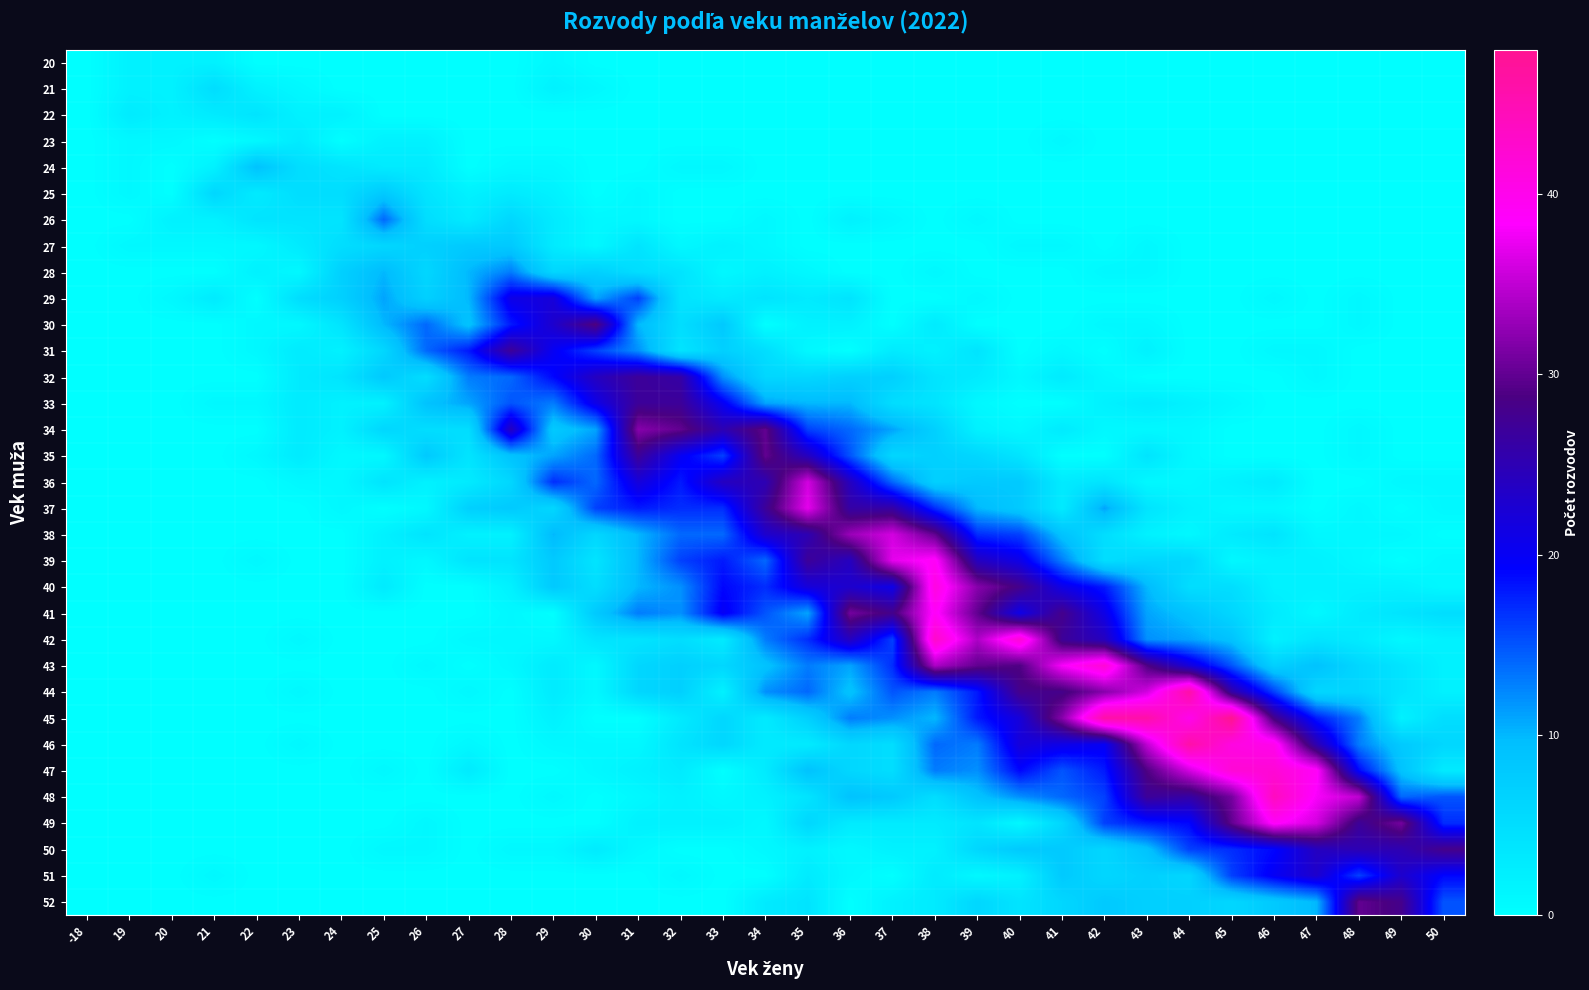

Reading left to right, what are all the values shown in this chart?

20: -18=0	19=2	20=2	21=2	22=0	23=0	24=0	25=0	26=0	27=0	28=0	29=1	30=0	31=0	32=0	33=0	34=0	35=0	36=0	37=0	38=0	39=0	40=0	41=0	42=0	43=0	44=0	45=0	46=0	47=0	48=0	49=0	50=0
21: -18=0	19=2	20=2	21=5	22=2	23=1	24=0	25=0	26=0	27=0	28=0	29=2	30=1	31=0	32=0	33=0	34=0	35=0	36=0	37=0	38=0	39=0	40=0	41=0	42=0	43=0	44=0	45=0	46=0	47=0	48=0	49=0	50=0
22: -18=0	19=3	20=2	21=3	22=4	23=2	24=2	25=0	26=0	27=0	28=0	29=0	30=0	31=0	32=0	33=0	34=0	35=0	36=0	37=0	38=0	39=0	40=0	41=0	42=0	43=0	44=0	45=0	46=0	47=0	48=0	49=0	50=0
23: -18=0	19=1	20=1	21=0	22=1	23=3	24=0	25=2	26=2	27=0	28=0	29=0	30=0	31=0	32=0	33=0	34=0	35=0	36=0	37=0	38=0	39=0	40=0	41=1	42=0	43=0	44=0	45=0	46=0	47=0	48=0	49=0	50=0
24: -18=0	19=1	20=0	21=2	22=9	23=5	24=4	25=3	26=3	27=0	28=1	29=1	30=0	31=0	32=1	33=1	34=0	35=0	36=0	37=0	38=0	39=0	40=0	41=0	42=0	43=0	44=0	45=0	46=0	47=0	48=0	49=0	50=0
25: -18=0	19=1	20=0	21=6	22=3	23=5	24=5	25=8	26=4	27=2	28=3	29=2	30=0	31=1	32=0	33=0	34=0	35=0	36=0	37=0	38=0	39=0	40=0	41=0	42=0	43=0	44=0	45=0	46=0	47=0	48=0	49=0	50=0
26: -18=0	19=0	20=2	21=2	22=4	23=4	24=4	25=14	26=5	27=3	28=6	29=3	30=1	31=1	32=0	33=0	34=1	35=0	36=2	37=1	38=0	39=1	40=0	41=0	42=0	43=0	44=0	45=0	46=0	47=0	48=0	49=0	50=0
27: -18=0	19=1	20=1	21=1	22=1	23=3	24=5	25=6	26=7	27=8	28=8	29=3	30=1	31=4	32=1	33=2	34=1	35=0	36=0	37=0	38=0	39=0	40=1	41=1	42=0	43=1	44=0	45=0	46=0	47=0	48=0	49=0	50=0
28: -18=0	19=0	20=0	21=0	22=2	23=1	24=7	25=10	26=6	27=10	28=13	29=6	30=7	31=5	32=4	33=1	34=2	35=1	36=0	37=0	38=1	39=0	40=0	41=0	42=1	43=1	44=0	45=0	46=0	47=0	48=0	49=0	50=0
29: -18=0	19=0	20=1	21=3	22=0	23=5	24=7	25=11	26=7	27=10	28=21	29=22	30=11	31=16	32=4	33=3	34=4	35=3	36=4	37=0	38=0	39=1	40=0	41=0	42=0	43=0	44=0	45=0	46=1	47=0	48=1	49=0	50=0
30: -18=0	19=0	20=0	21=0	22=1	23=1	24=4	25=10	26=14	27=9	28=18	29=23	30=29	31=10	32=5	33=8	34=0	35=2	36=2	37=0	38=3	39=0	40=0	41=0	42=1	43=1	44=0	45=0	46=0	47=0	48=1	49=0	50=0
31: -18=0	19=0	20=0	21=0	22=1	23=3	24=2	25=6	26=14	27=18	28=27	29=20	30=16	31=12	32=4	33=7	34=5	35=1	36=0	37=3	38=2	39=4	40=0	41=1	42=0	43=2	44=0	45=0	46=1	47=1	48=0	49=0	50=0
32: -18=0	19=0	20=0	21=0	22=0	23=3	24=4	25=8	26=5	27=13	28=14	29=19	30=24	31=27	32=26	33=12	34=6	35=6	36=7	37=7	38=4	39=3	40=1	41=3	42=1	43=0	44=0	45=0	46=0	47=1	48=0	49=0	50=0
33: -18=0	19=0	20=0	21=1	22=1	23=3	24=2	25=2	26=9	27=11	28=15	29=13	30=21	31=27	32=27	33=20	34=11	35=10	36=10	37=5	38=4	39=1	40=0	41=0	42=2	43=3	44=2	45=1	46=0	47=0	48=0	49=0	50=0
34: -18=0	19=0	20=0	21=0	22=0	23=3	24=2	25=6	26=5	27=5	28=24	29=8	30=11	31=32	32=30	33=25	34=30	35=16	36=14	37=11	38=7	39=2	40=1	41=3	42=1	43=1	44=1	45=0	46=0	47=0	48=1	49=0	50=0
35: -18=0	19=0	20=0	21=0	22=1	23=3	24=1	25=1	26=8	27=4	28=9	29=11	30=14	31=27	32=20	33=16	34=30	35=24	36=15	37=6	38=7	39=6	40=4	41=0	42=0	43=4	44=1	45=0	46=0	47=0	48=1	49=0	50=0
36: -18=0	19=0	20=0	21=0	22=0	23=1	24=1	25=4	26=2	27=3	28=6	29=17	30=14	31=22	32=18	33=24	34=25	35=36	36=24	37=14	38=7	39=8	40=8	41=3	42=4	43=1	44=1	45=2	46=3	47=0	48=0	49=1	50=1
37: -18=0	19=0	20=0	21=0	22=0	23=0	24=1	25=0	26=1	27=7	28=8	29=6	30=16	31=18	32=17	33=17	34=27	35=37	36=26	37=26	38=17	39=10	40=8	41=3	42=11	43=4	44=2	45=1	46=1	47=0	48=1	49=0	50=1
38: -18=0	19=0	20=0	21=0	22=0	23=0	24=0	25=2	26=4	27=2	28=2	29=10	30=6	31=10	32=14	33=14	34=23	35=25	36=33	37=36	38=30	39=17	40=16	41=9	42=5	43=2	44=1	45=3	46=4	47=1	48=1	49=1	50=0
39: -18=0	19=0	20=0	21=0	22=1	23=0	24=0	25=2	26=1	27=4	28=4	29=8	30=4	31=10	32=16	33=18	34=14	35=27	36=24	37=37	38=39	39=24	40=21	41=13	42=5	43=6	44=6	45=1	46=2	47=2	48=1	49=0	50=1
40: -18=0	19=0	20=0	21=0	22=0	23=0	24=0	25=3	26=0	27=0	28=2	29=8	30=5	31=10	32=12	33=19	34=17	35=22	36=23	37=21	38=41	39=32	40=28	41=21	42=18	43=10	44=5	45=5	46=2	47=2	48=2	49=2	50=1
41: -18=0	19=0	20=0	21=0	22=0	23=0	24=0	25=0	26=0	27=0	28=1	29=0	30=8	31=13	32=12	33=20	34=15	35=11	36=31	37=28	38=39	39=30	40=21	41=28	42=21	43=11	44=9	45=6	46=3	47=1	48=3	49=4	50=5
42: -18=0	19=0	20=0	21=0	22=0	23=1	24=0	25=0	26=0	27=1	28=1	29=1	30=4	31=4	32=5	33=3	34=13	35=17	36=24	37=16	38=43	39=34	40=42	41=27	42=24	43=12	44=11	45=9	46=2	47=4	48=3	49=1	50=2
43: -18=0	19=0	20=0	21=0	22=0	23=0	24=0	25=0	26=1	27=0	28=1	29=3	30=1	31=6	32=7	33=6	34=9	35=13	36=11	37=17	38=34	39=30	40=29	41=38	42=42	43=29	44=22	45=15	46=7	47=9	48=6	49=4	50=2
44: -18=0	19=0	20=0	21=0	22=0	23=1	24=0	25=0	26=0	27=1	28=0	29=3	30=1	31=6	32=7	33=2	34=12	35=14	36=9	37=15	38=13	39=18	40=28	41=28	42=32	43=36	44=46	45=26	46=16	47=6	48=6	49=4	50=2
45: -18=0	19=0	20=0	21=0	22=0	23=0	24=0	25=0	26=0	27=0	28=0	29=2	30=0	31=0	32=3	33=6	34=3	35=7	36=13	37=12	38=10	39=18	40=22	41=32	42=46	43=46	44=40	45=48	46=28	47=18	48=13	49=2	50=5
46: -18=0	19=0	20=0	21=0	22=0	23=1	24=0	25=0	26=0	27=1	28=0	29=1	30=1	31=1	32=4	33=6	34=3	35=3	36=6	37=5	38=14	39=13	40=22	41=21	42=20	43=35	44=46	45=41	46=40	47=25	48=13	49=8	50=6
47: -18=0	19=0	20=0	21=0	22=0	23=0	24=0	25=1	26=0	27=3	28=0	29=0	30=1	31=2	32=3	33=0	34=3	35=9	36=6	37=5	38=13	39=12	40=19	41=15	42=18	43=29	44=36	45=42	46=42	47=39	48=19	49=9	50=3
48: -18=0	19=0	20=0	21=0	22=0	23=0	24=0	25=0	26=0	27=0	28=0	29=1	30=0	31=1	32=2	33=1	34=2	35=4	36=9	37=8	38=5	39=9	40=12	41=14	42=16	43=27	44=26	45=31	46=44	47=38	48=35	49=14	50=15
49: -18=0	19=0	20=0	21=0	22=0	23=0	24=0	25=0	26=1	27=0	28=0	29=0	30=0	31=2	32=2	33=2	34=1	35=6	36=3	37=3	38=3	39=4	40=1	41=6	42=16	43=18	44=19	45=30	46=39	47=36	48=27	49=31	50=17
50: -18=0	19=0	20=0	21=0	22=0	23=0	24=0	25=1	26=1	27=0	28=1	29=1	30=3	31=1	32=0	33=0	34=1	35=2	36=1	37=2	38=2	39=6	40=8	41=8	42=6	43=9	44=16	45=17	46=19	47=24	48=25	49=25	50=28
51: -18=0	19=0	20=0	21=1	22=0	23=0	24=0	25=0	26=0	27=0	28=0	29=0	30=0	31=0	32=1	33=0	34=0	35=3	36=1	37=0	38=3	39=1	40=2	41=8	42=6	43=7	44=6	45=16	46=20	47=23	48=16	49=23	50=19
52: -18=0	19=0	20=0	21=0	22=0	23=0	24=0	25=0	26=0	27=0	28=0	29=0	30=0	31=0	32=0	33=0	34=3	35=4	36=0	37=2	38=3	39=6	40=4	41=6	42=8	43=7	44=7	45=6	46=8	47=10	48=30	49=28	50=15